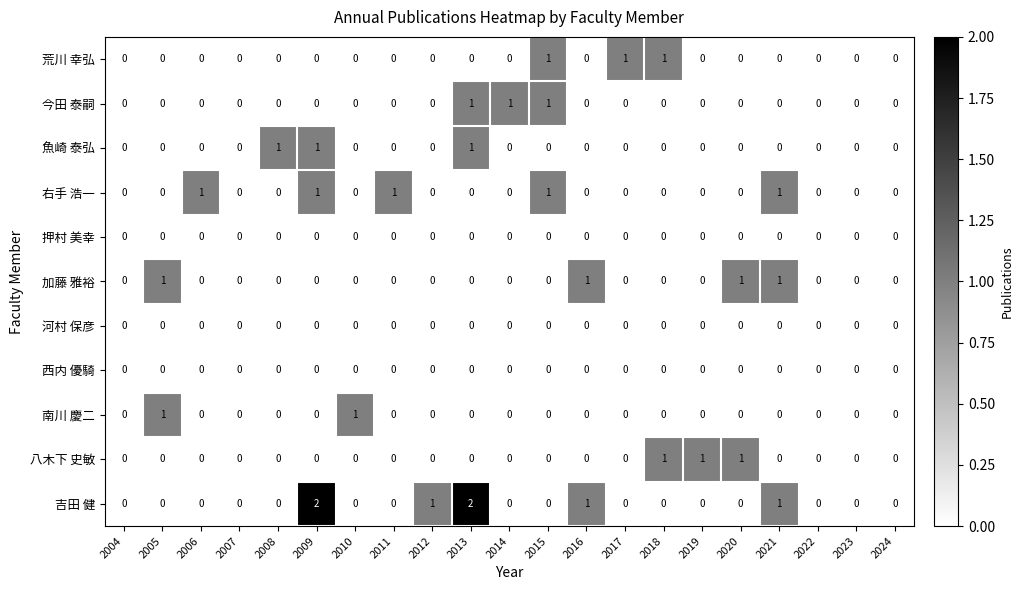

True or false: 右手 浩一 has a value of 0 at 2007.

True